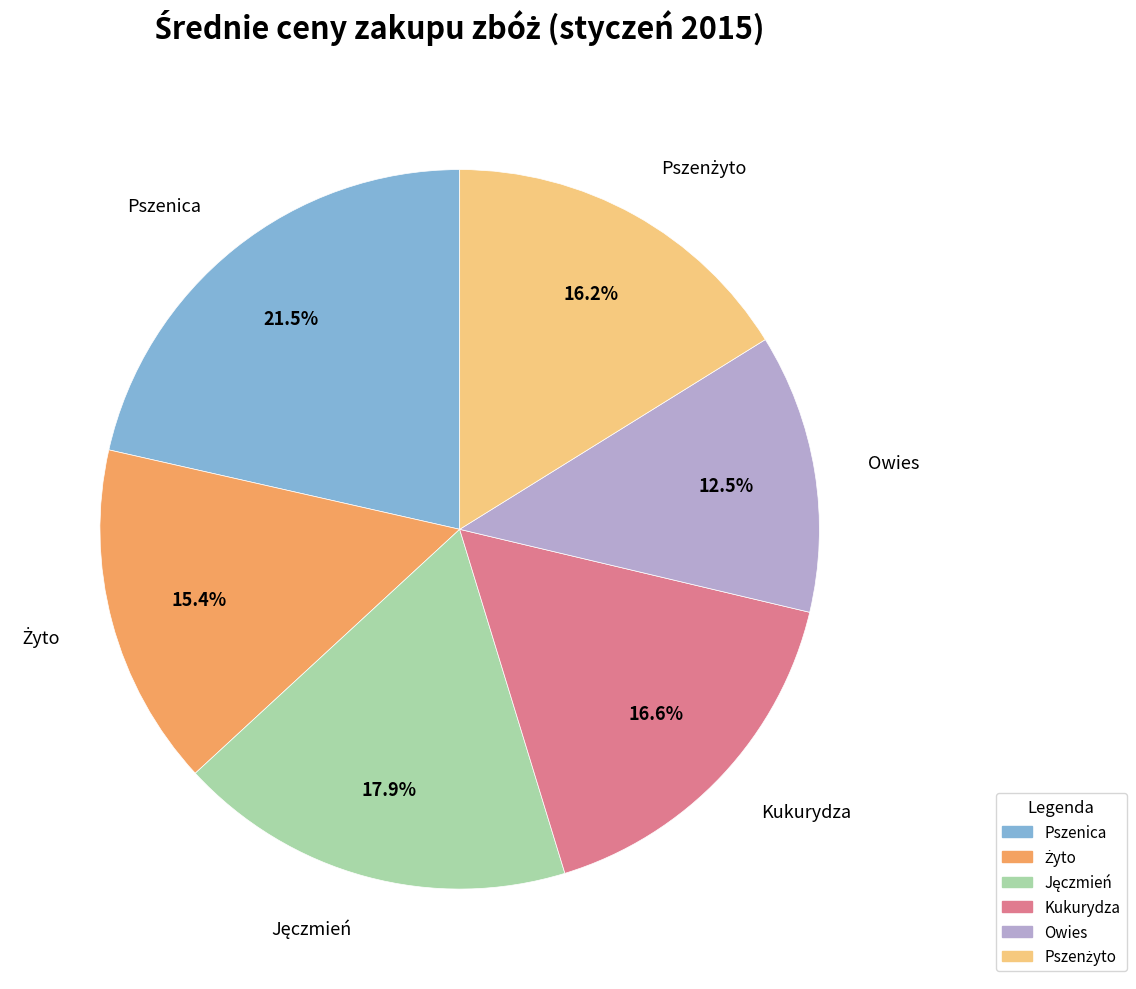

Is there a majority slice in this chart?

No